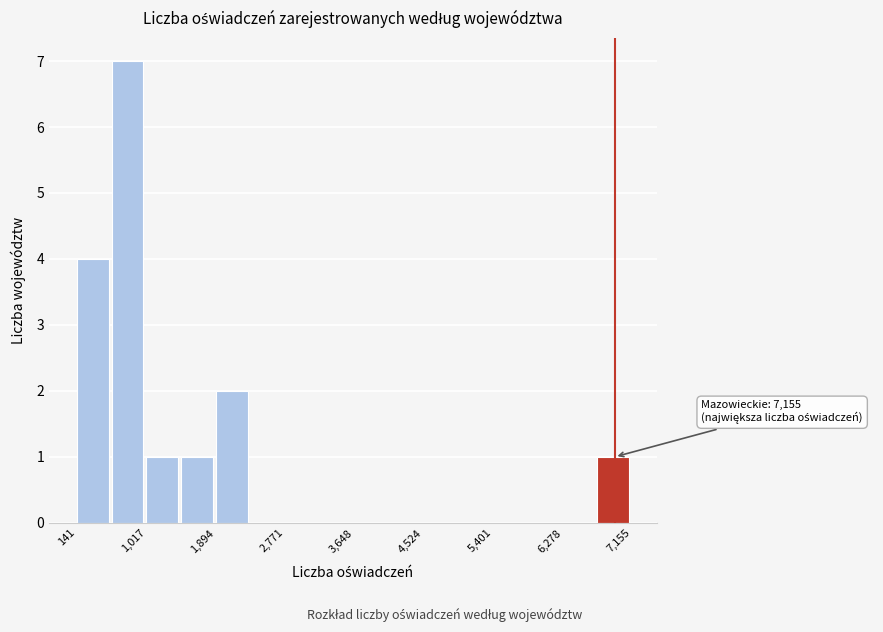

Which range on the x-axis has the tallest bar?

600 to 1000